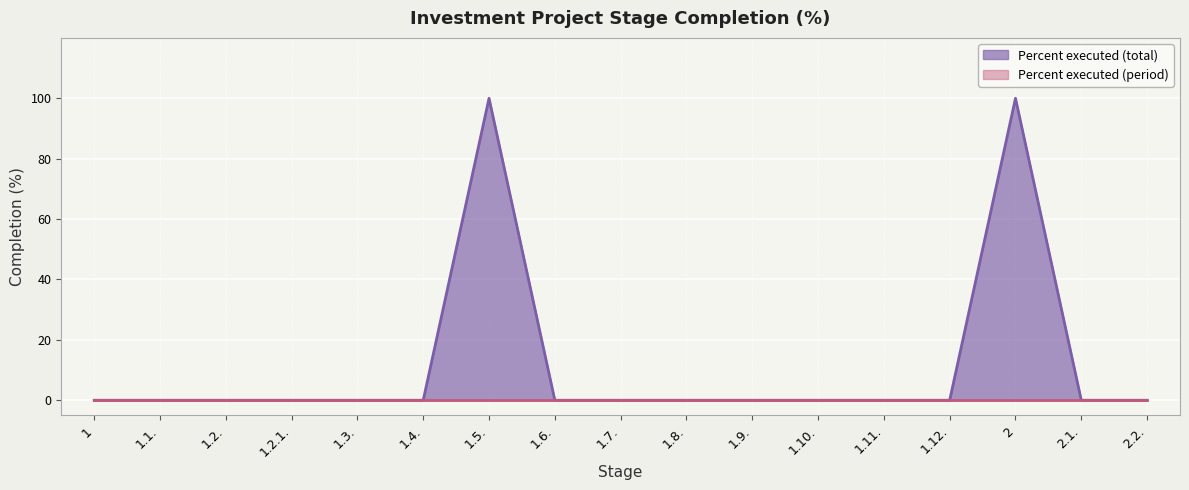

What is the greatest value displayed?

100